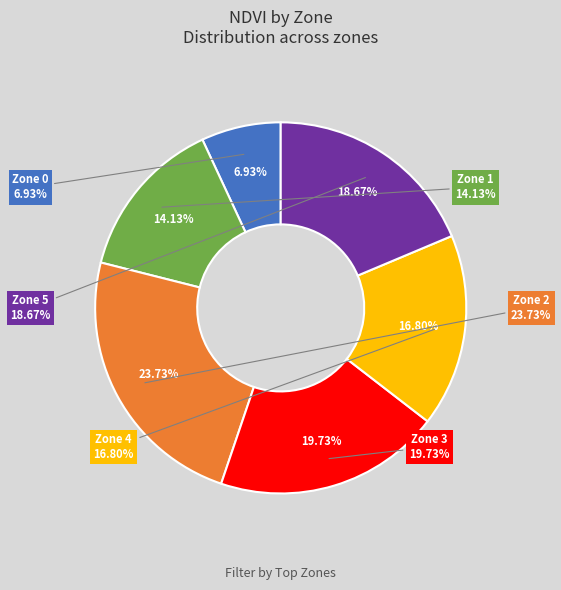

How many slices are in this pie chart?

6